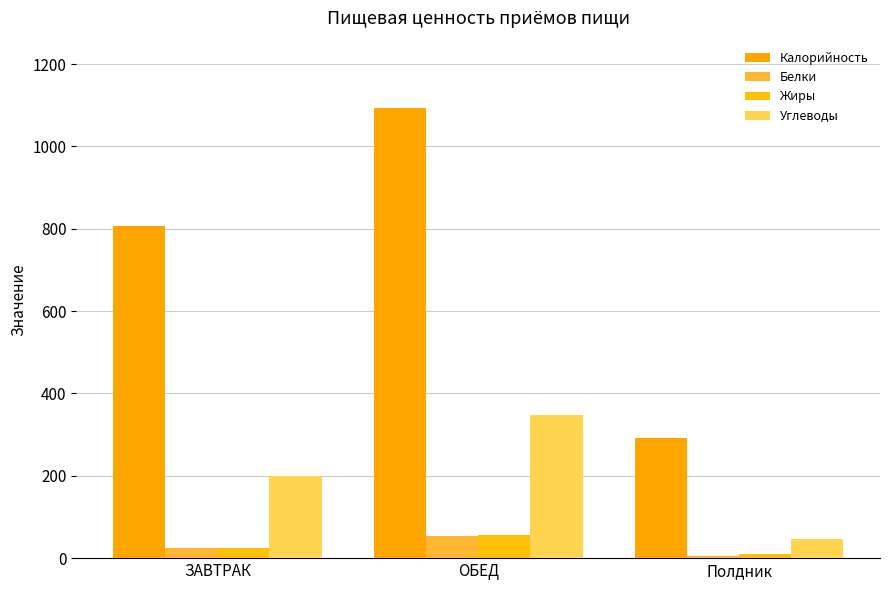

Which category has the highest value across all series?

ОБЕД